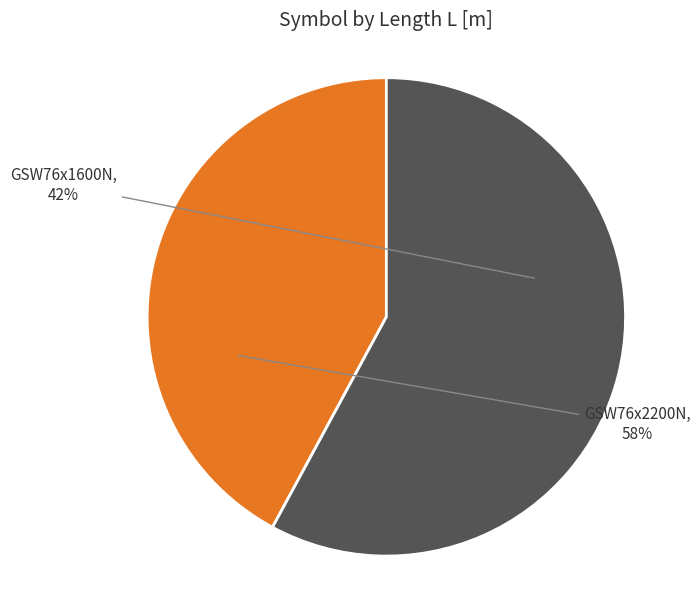

Count the number of slices in the pie.

2